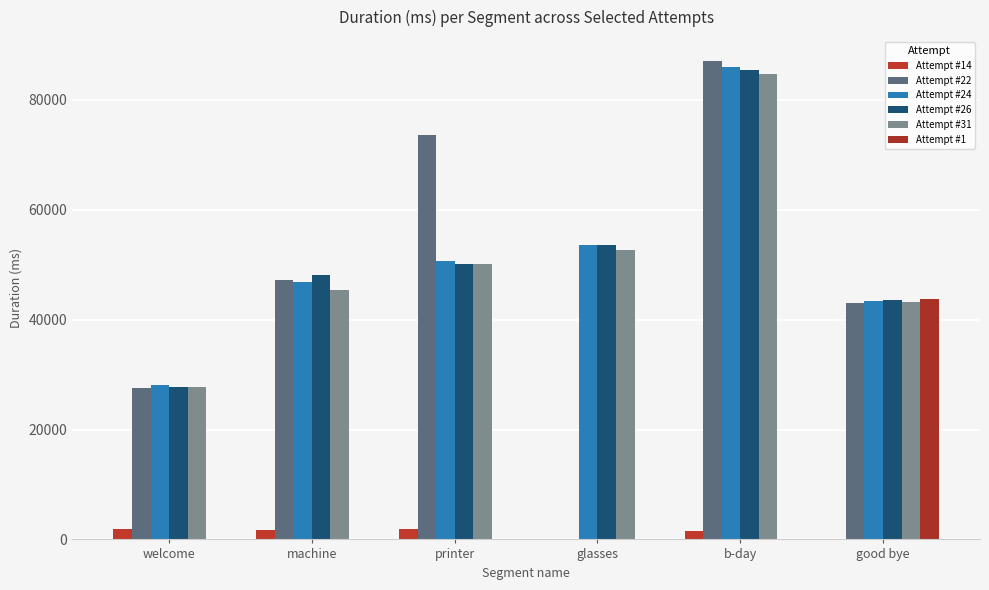

How many series are shown in this chart?

6